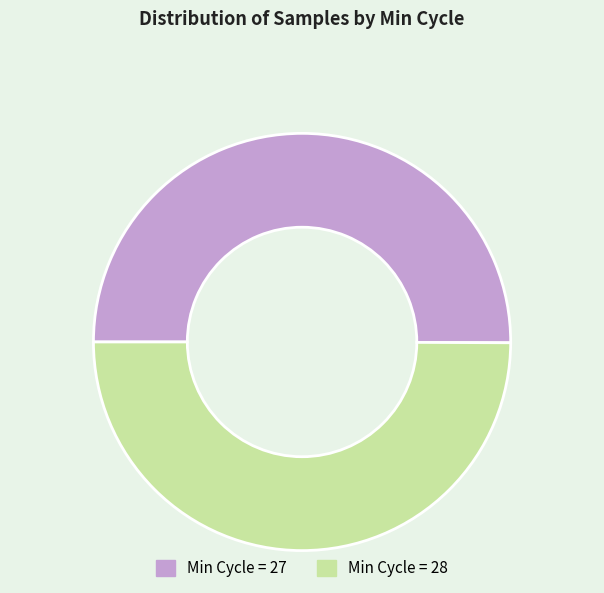

What is the ratio of the value at Min Cycle = 27 to the value at Min Cycle = 28?

1.0